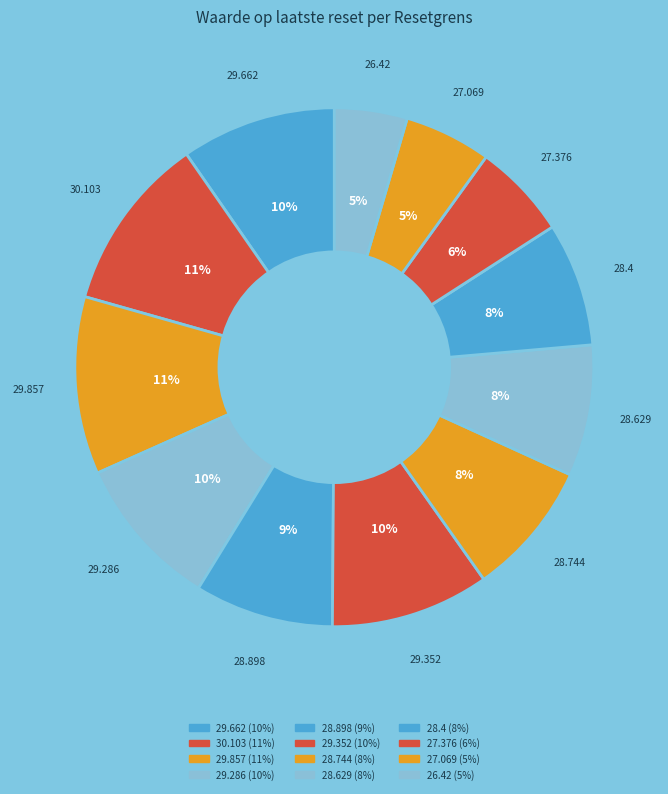

Does 29.286 represent more than half of the total?

No